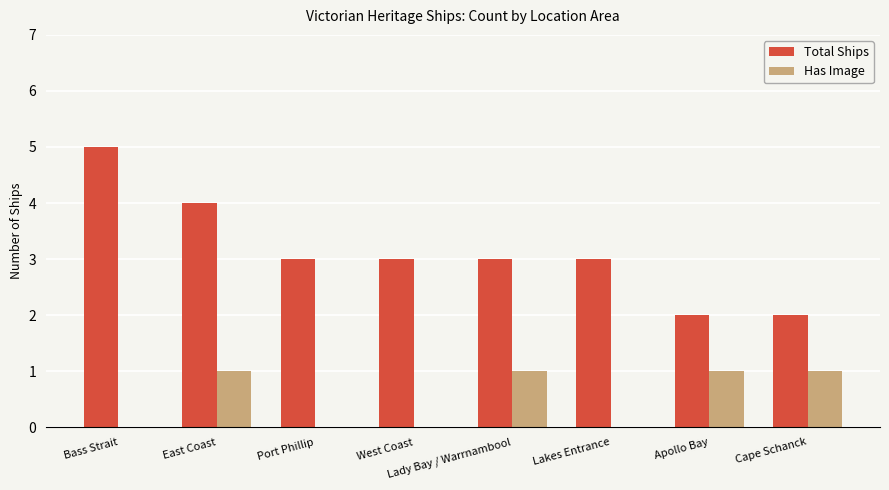

Between Port Phillip and Lady Bay / Warrnambool, which series saw the biggest shift?

Has Image